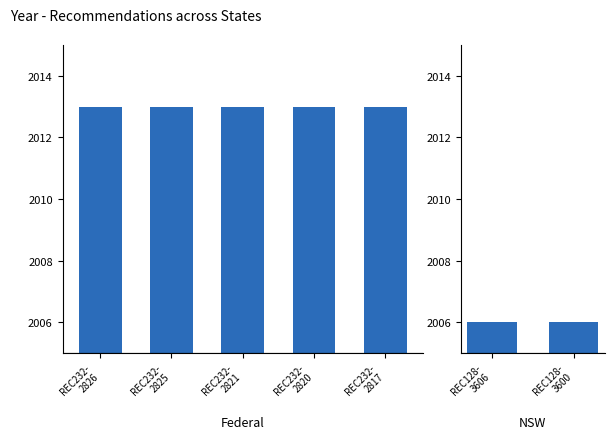

The value at REC232-2821 is 3419. True or false?

False